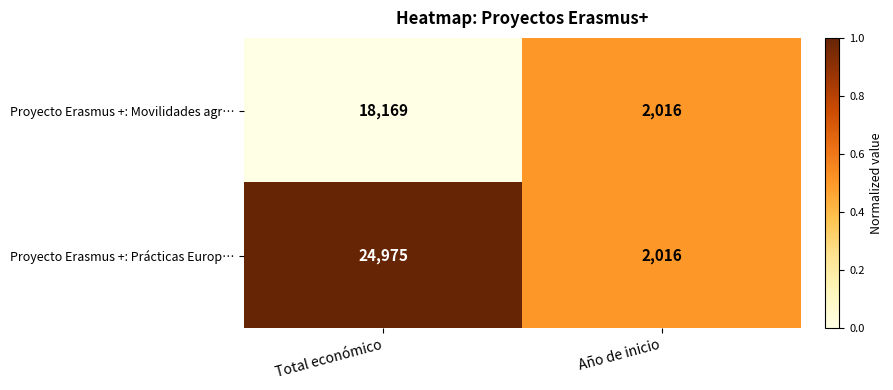

Which series has the largest range (max minus min)?

Proyecto Erasmus +: Prácticas Europ…